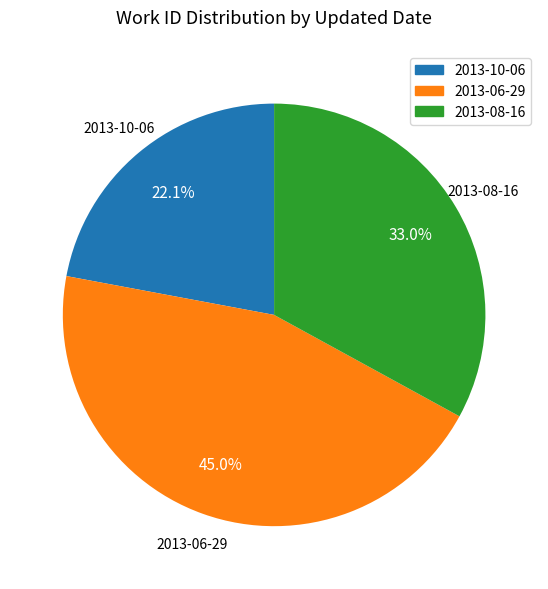

What percentage is the 2013-08-16 slice, to the nearest percent?

33%